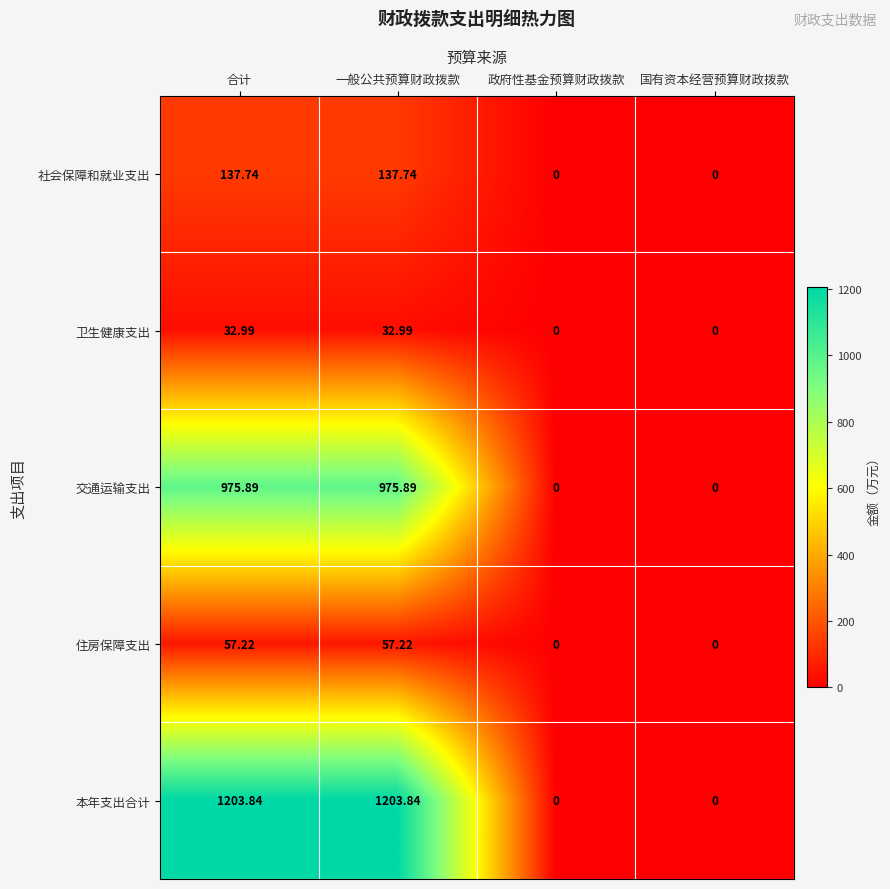

Count the number of categories in the chart.

4